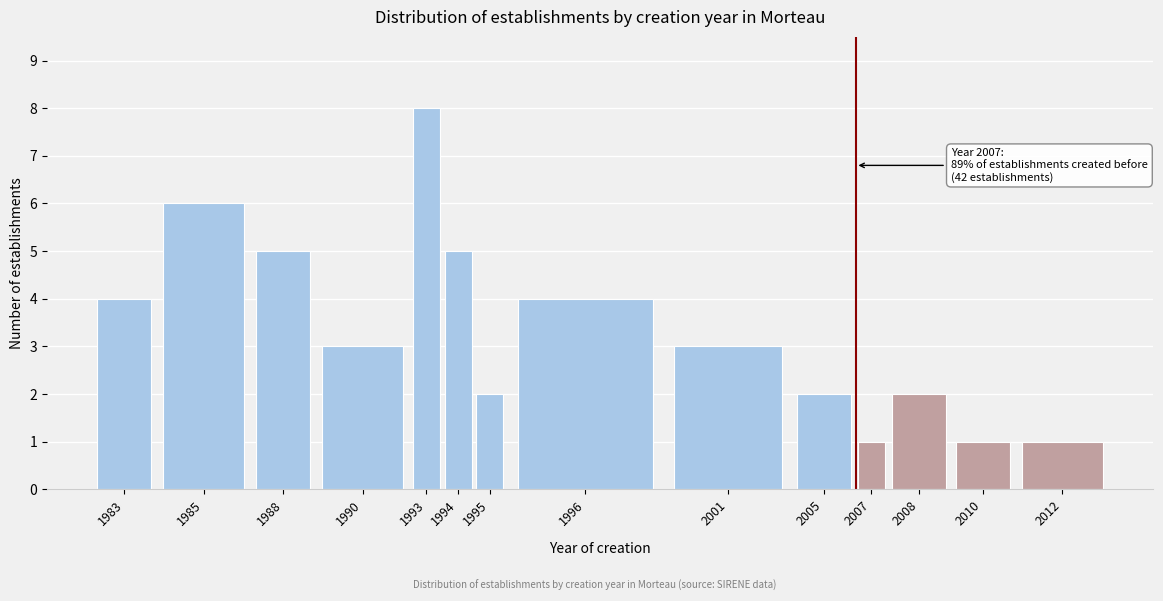

Reading right to left, list all the values displayed in this chart.

1	1	2	1	2	3	4	2	5	8	3	5	6	4